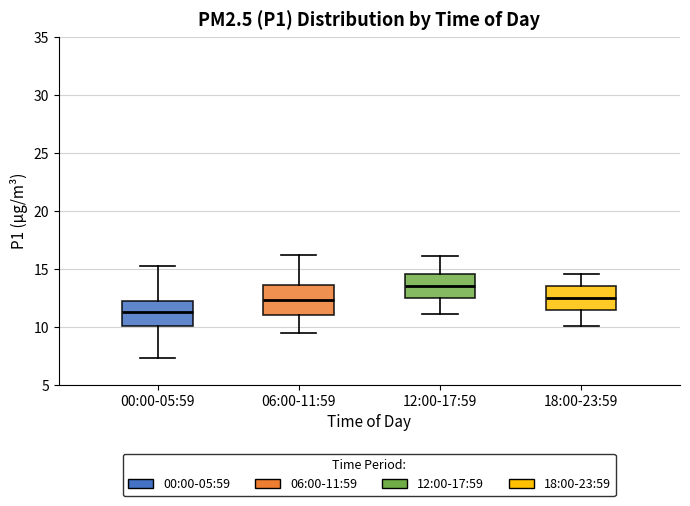

Where does the median line of the box for 00:00-05:59 sit on the y-axis? The values are not printed on the chart, so give them approximately, as read against the axis.

11.5